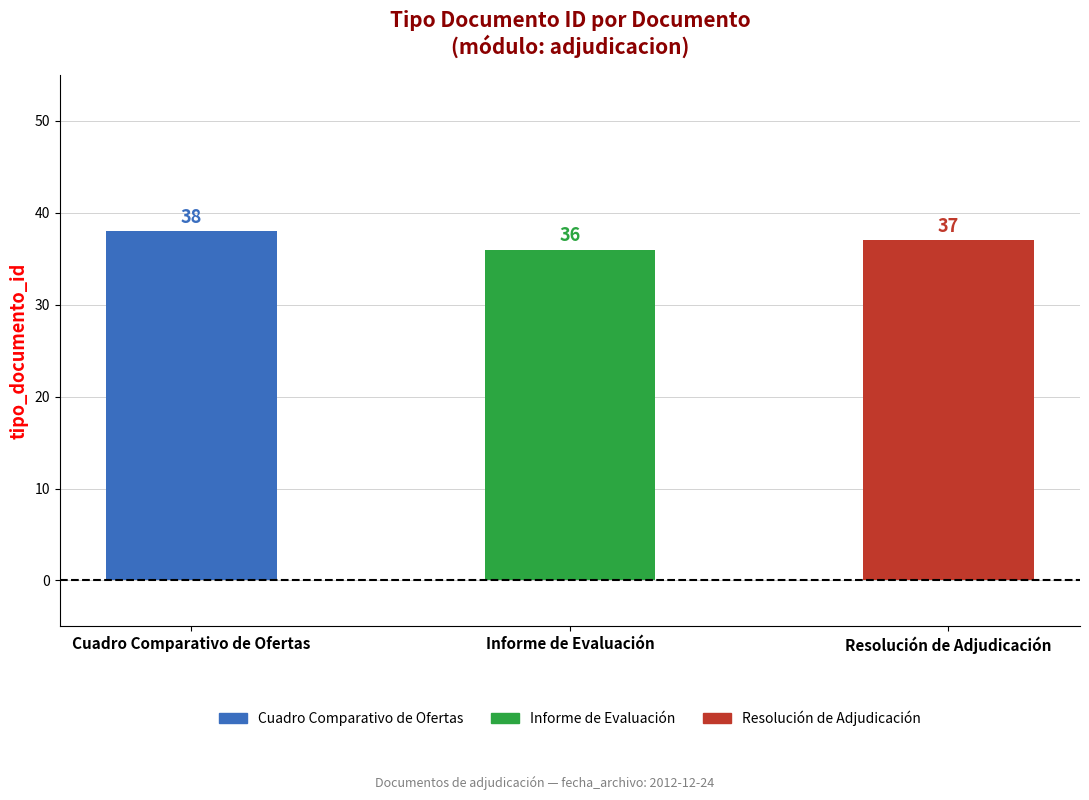

Reading left to right, transcribe all the data shown in this chart.

Cuadro Comparativo de Ofertas=38	Informe de Evaluación=36	Resolución de Adjudicación=37